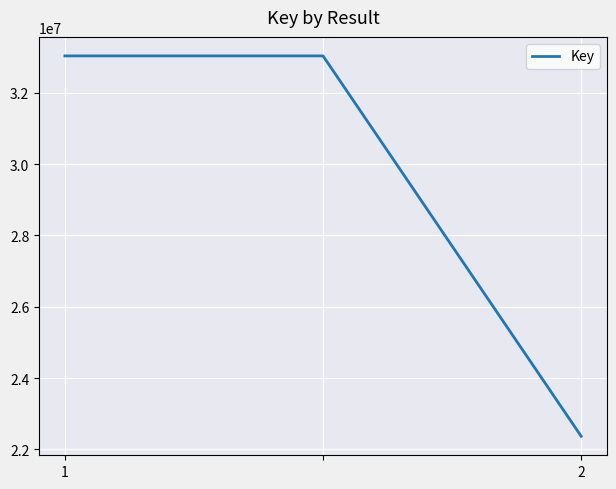

What is the smallest value displayed?

22366982